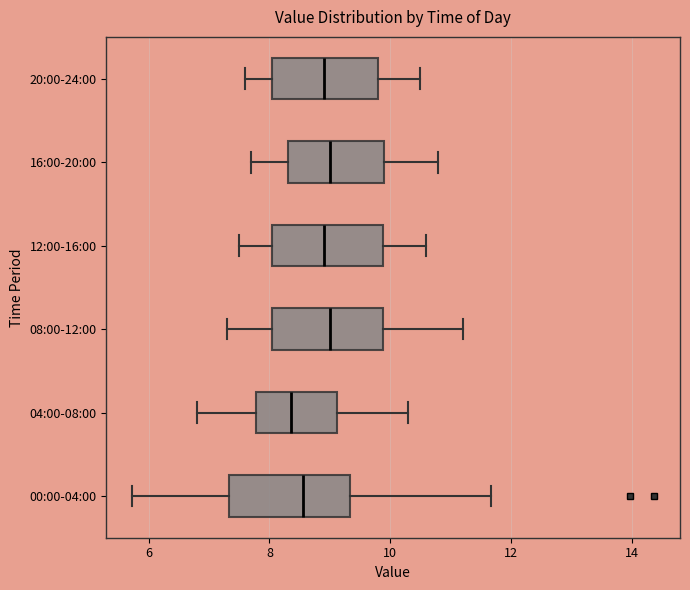

Reading bottom to top, read every box against the x-axis: the position of its median line, the range the box covers, and the ends of its whiskers. The values are not printed on the chart, so give them approximately, as read against the axis.

00:00-04:00: median 8.6, box 7.4 to 9.4, whiskers 5.8 to 11.6
04:00-08:00: median 8.4, box 7.8 to 9.2, whiskers 6.8 to 10.4
08:00-12:00: median 9.0, box 8.0 to 9.8, whiskers 7.4 to 11.2
12:00-16:00: median 9.0, box 8.0 to 9.8, whiskers 7.6 to 10.6
16:00-20:00: median 9.0, box 8.4 to 10.0, whiskers 7.8 to 10.8
20:00-24:00: median 9.0, box 8.0 to 9.8, whiskers 7.6 to 10.6